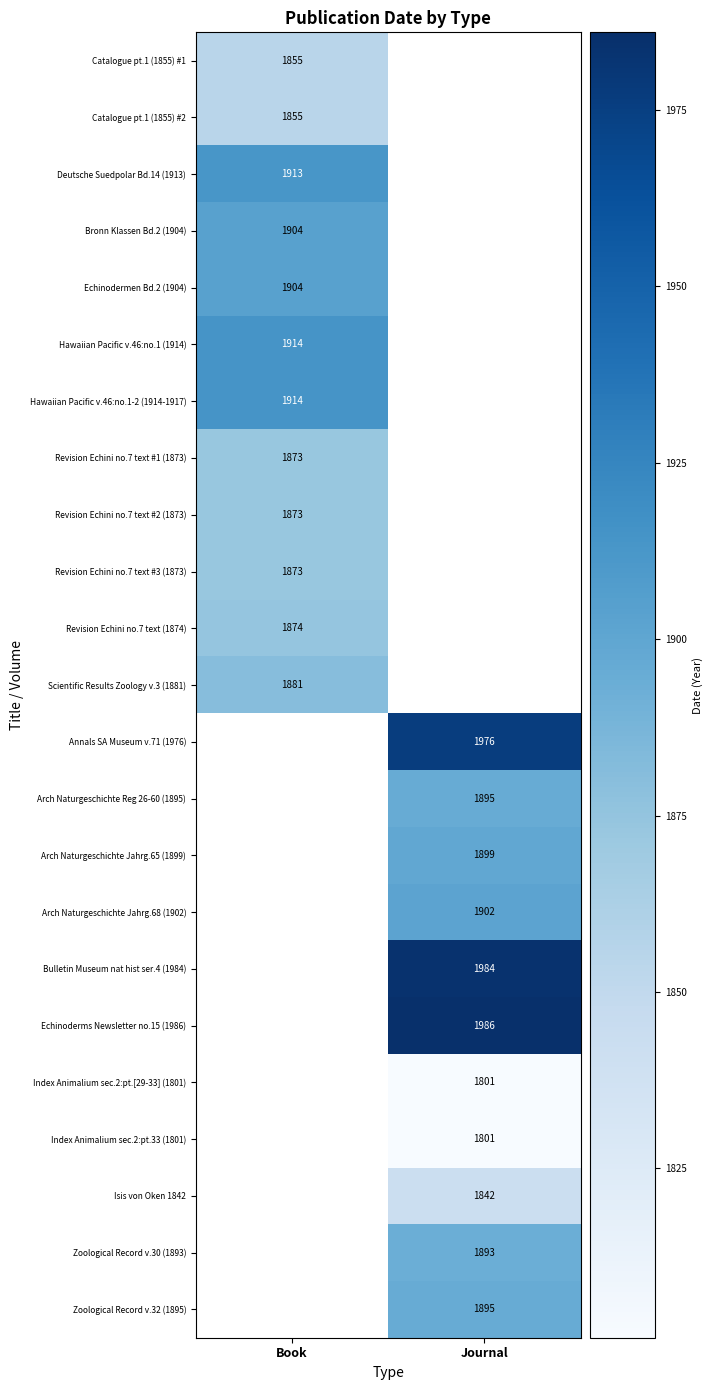

Is the value of Revision Echini no.7 text #1 (1873) at Book greater than the value of Arch Naturgeschichte Reg 26-60 (1895) at Journal?

No